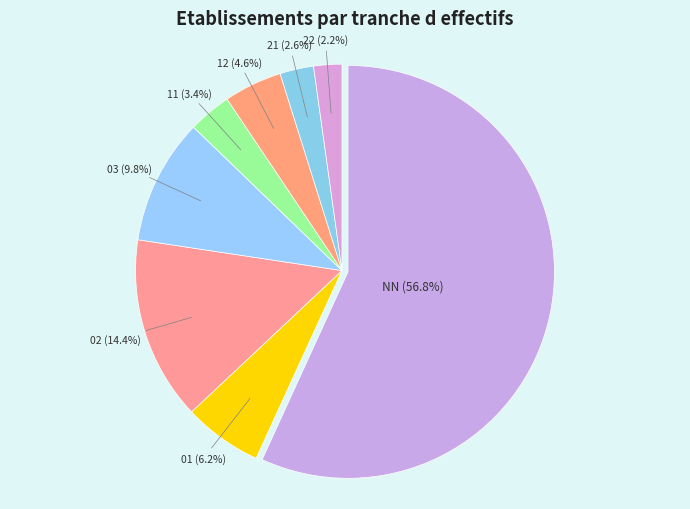

Count the number of slices in the pie.

8